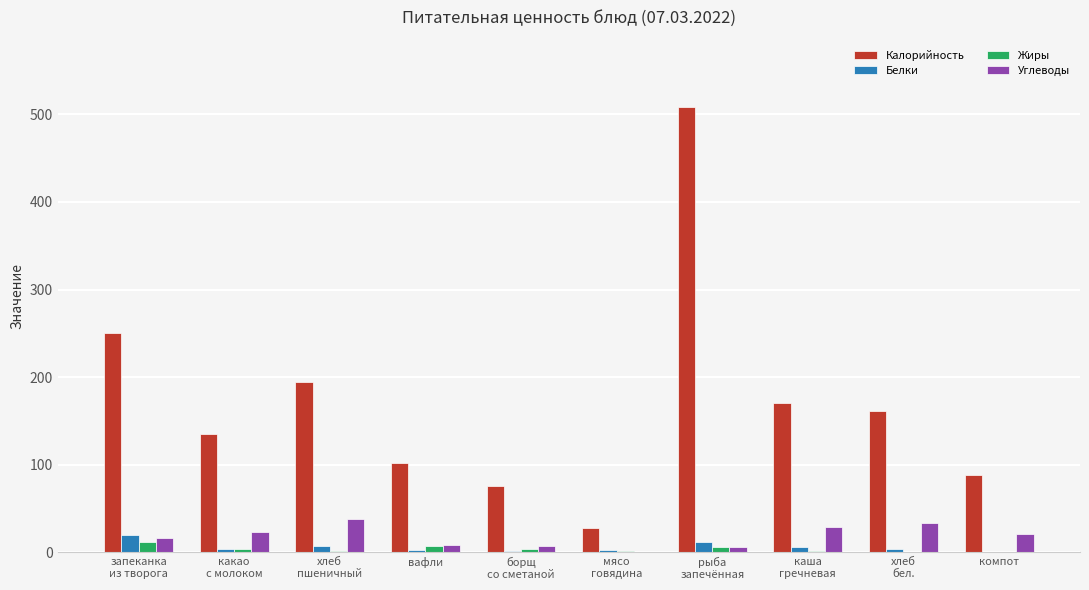

What is the sum of all Углеводы values?

180.7